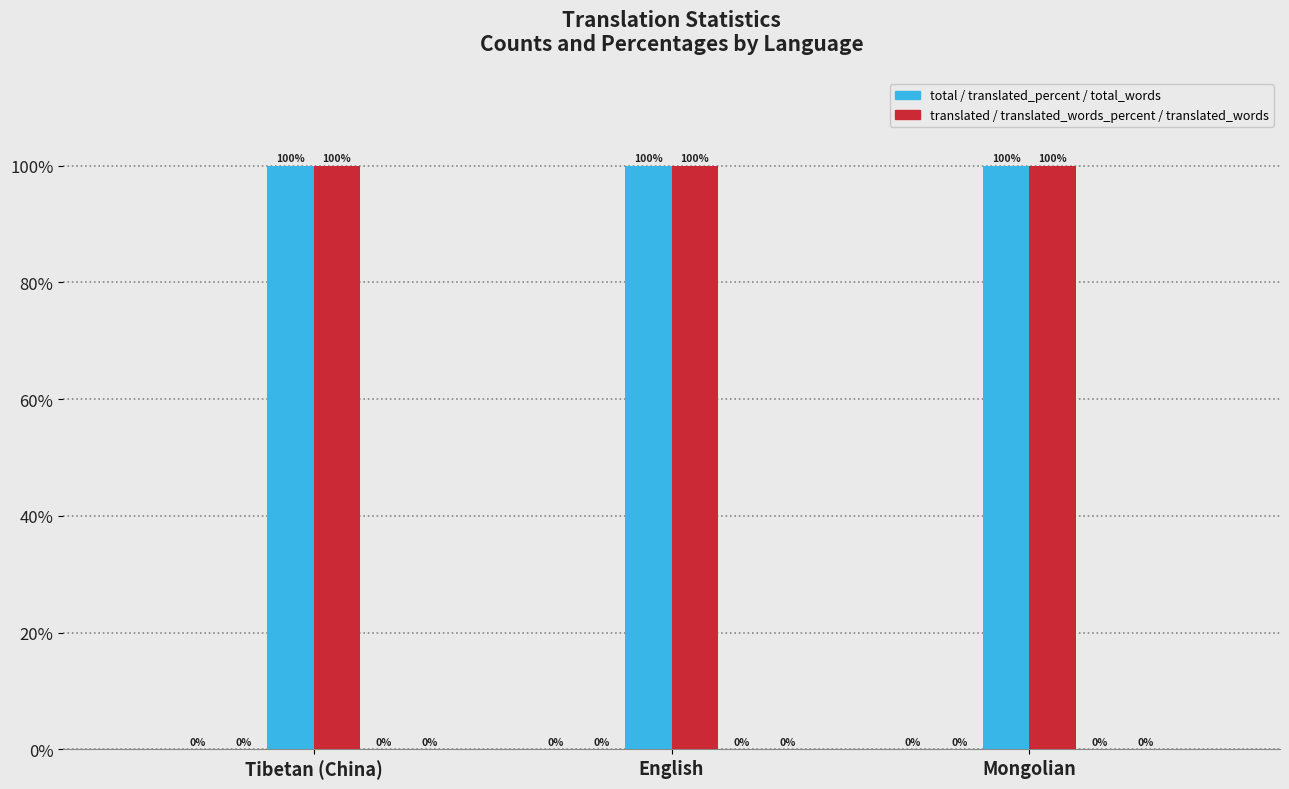

Reading left to right, what are all the values shown in this chart?

total: 0	0	0
translated: 0	0	0
translated_percent: 100	100	100
translated_words_percent: 100	100	100
total_words: 0	0	0
translated_words: 0	0	0